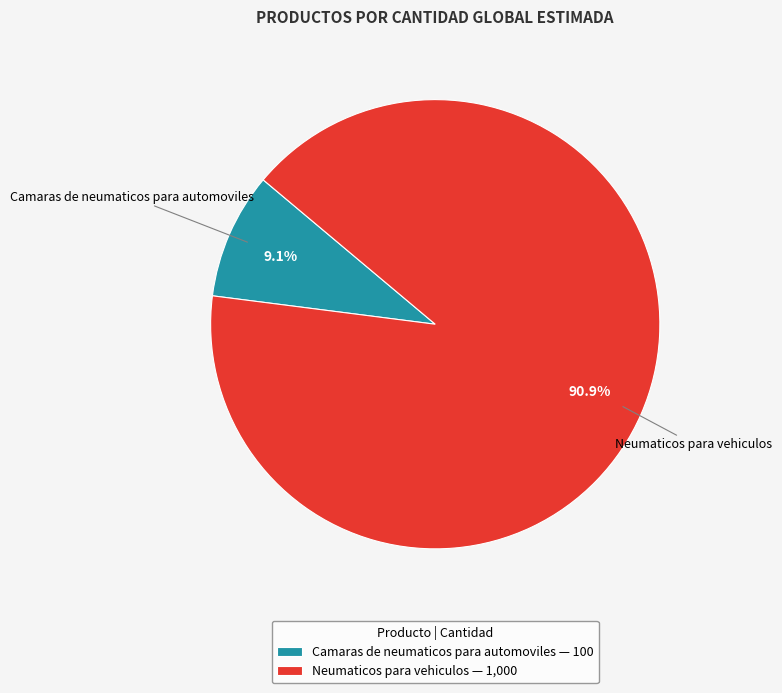

Is Camaras de neumaticos para automoviles the majority of the pie?

No